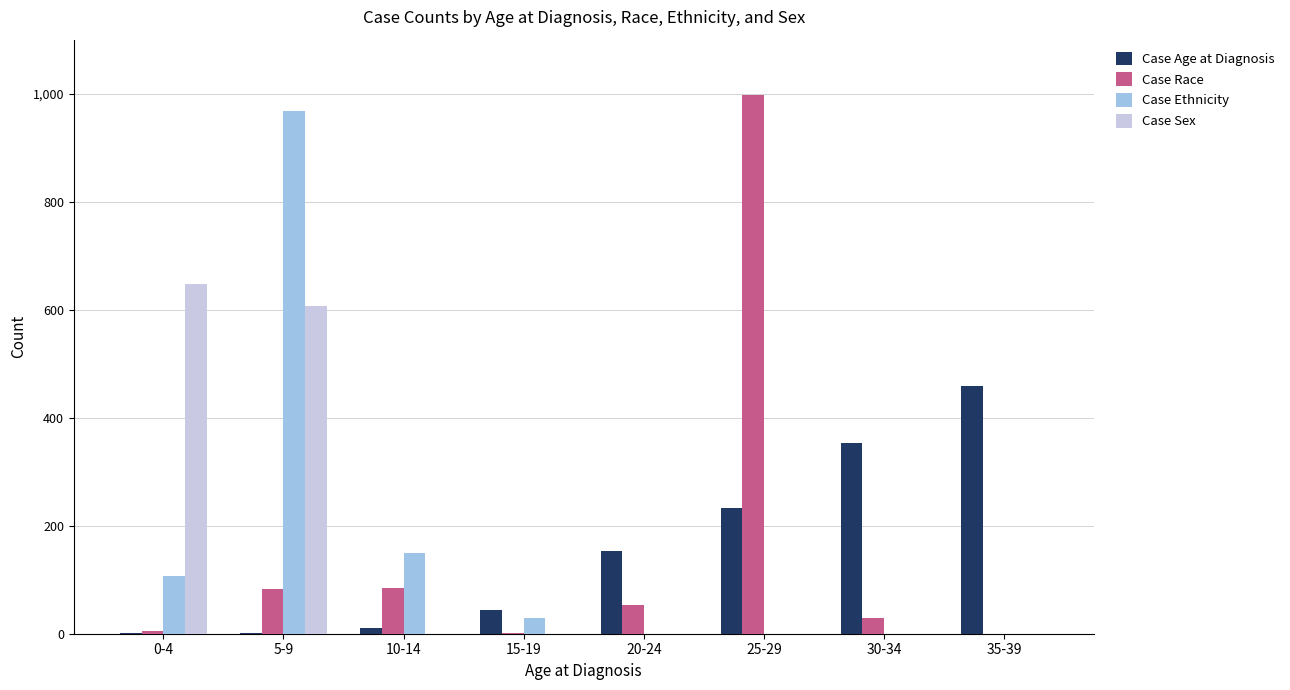

Which category has the highest value across all series?

25-29